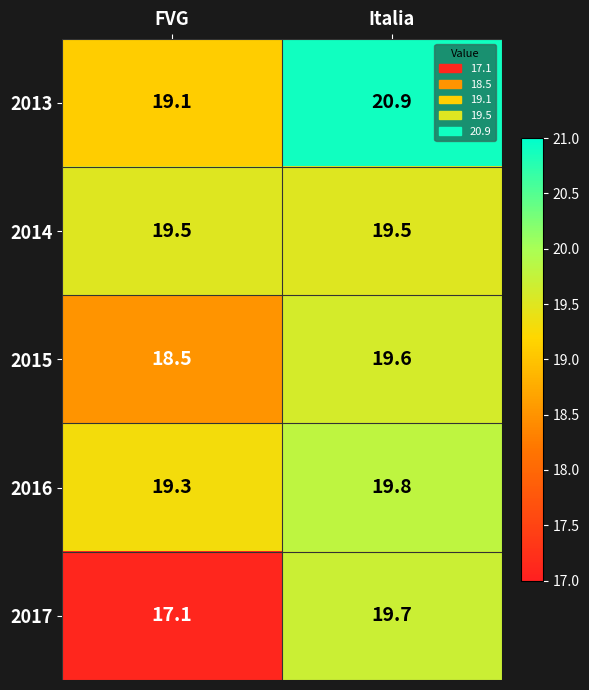

Where does the 2017 series first go above 19?

Italia